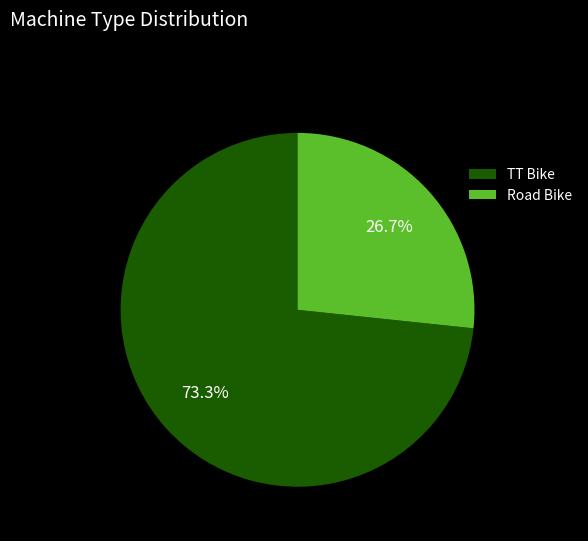

Which category accounts for the majority?

TT Bike